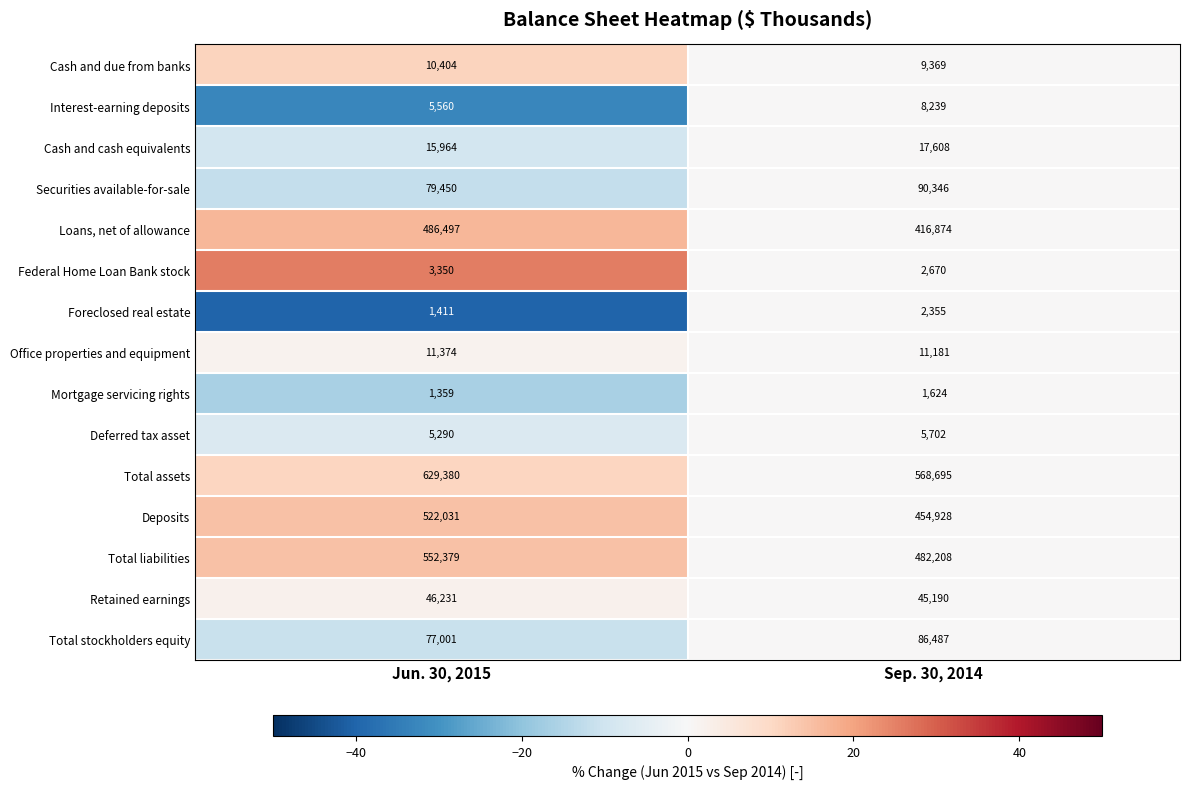

How many data points does each series have?

2